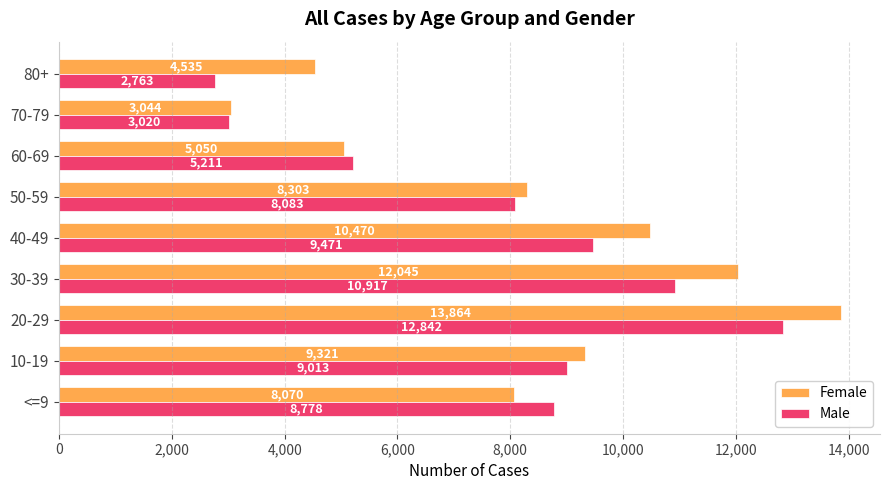

What is the smallest value displayed?

2763